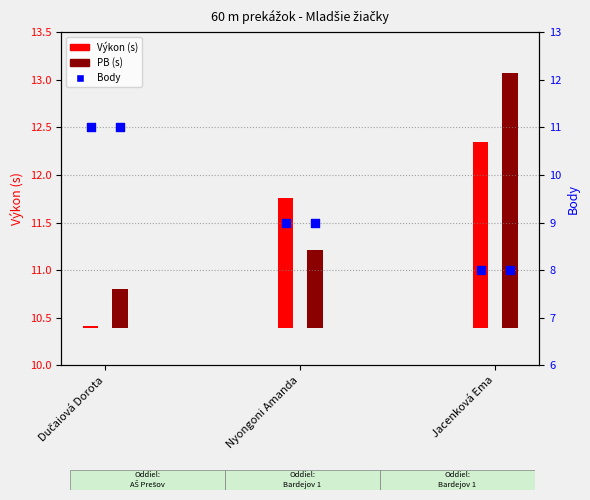

What is the change in value from Dučaiová Dorota to Jacenková Ema?

-3